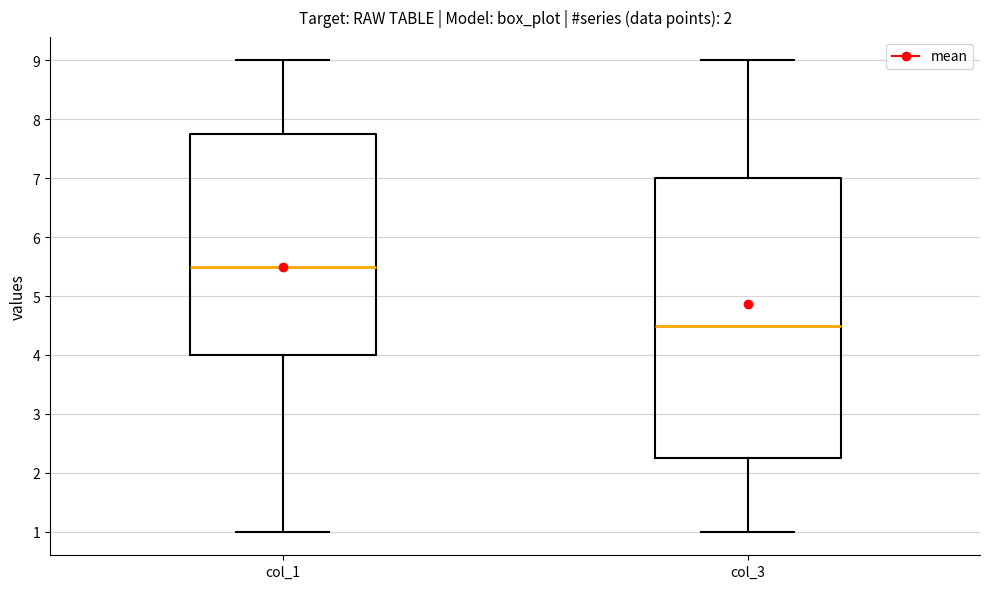

Reading left to right, transcribe this box plot: for each box, give where its median line is, the range the box spans, and where its two whiskers end, as read against the y-axis. The values are not printed on the chart, so give them approximately, as read against the axis.

col_1: median 5.5, box 4.0 to 7.8, whiskers 1.0 to 9.0
col_3: median 4.5, box 2.3 to 7.0, whiskers 1.0 to 9.0